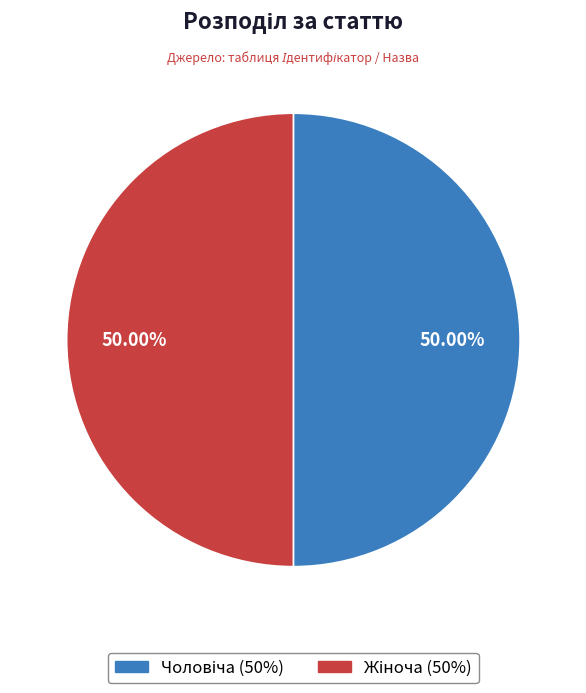

Which slice is the smallest?

Чоловіча